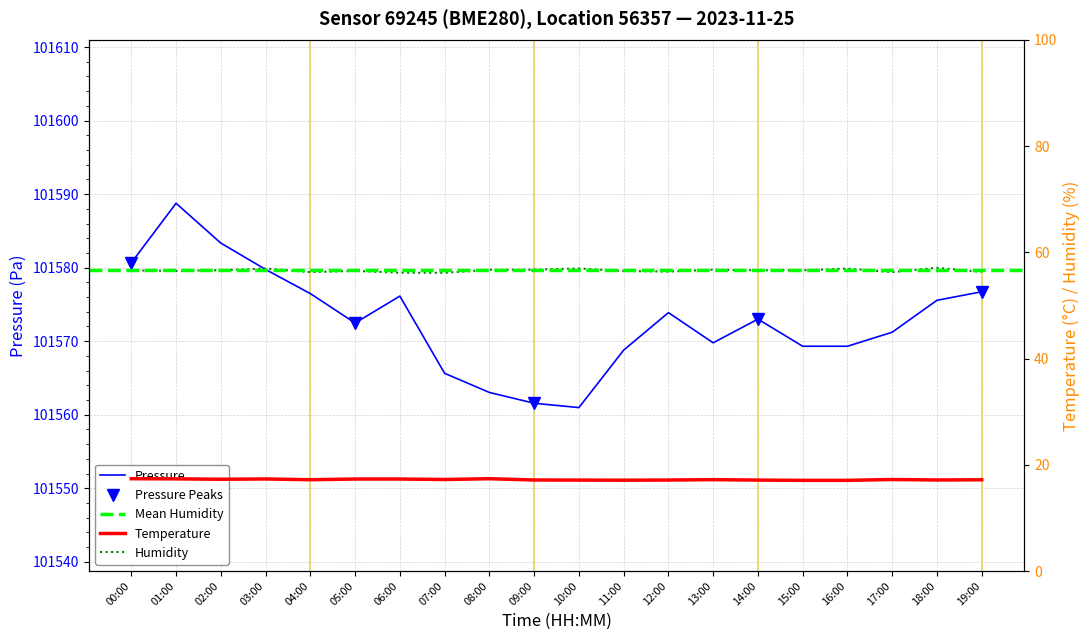

At which category is the sum across all series the highest?

01:00